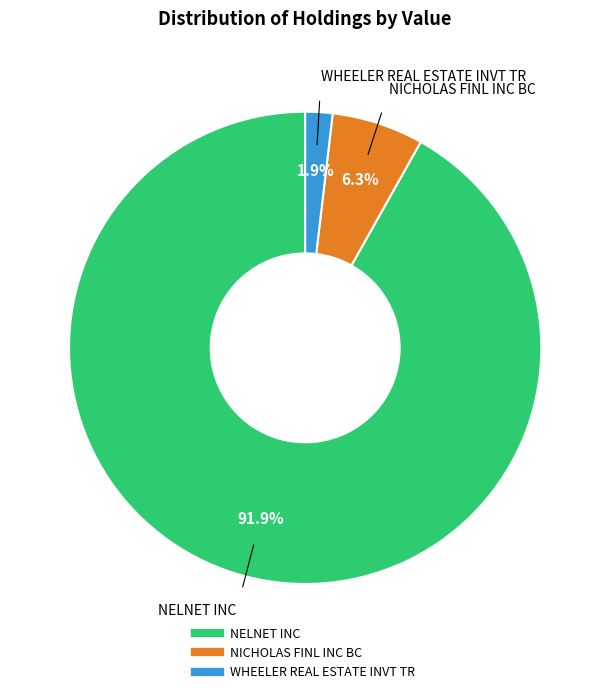

Which category has the smallest portion of the pie?

WHEELER REAL ESTATE INVT TR